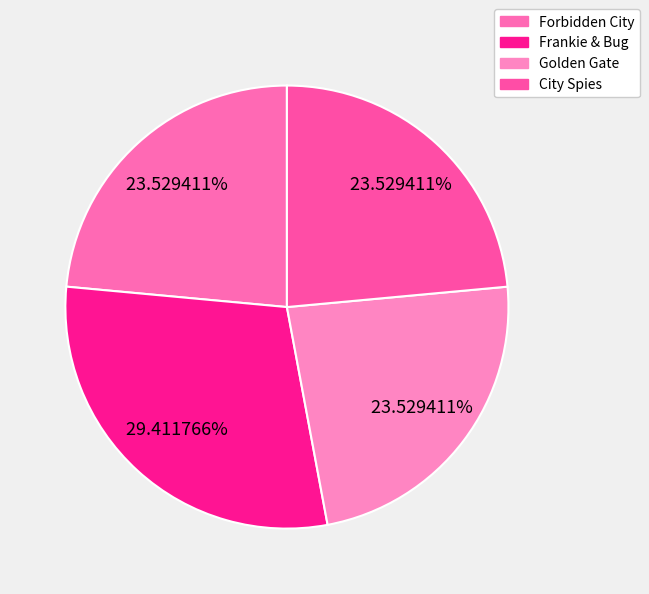

How many segments does this pie chart have?

4